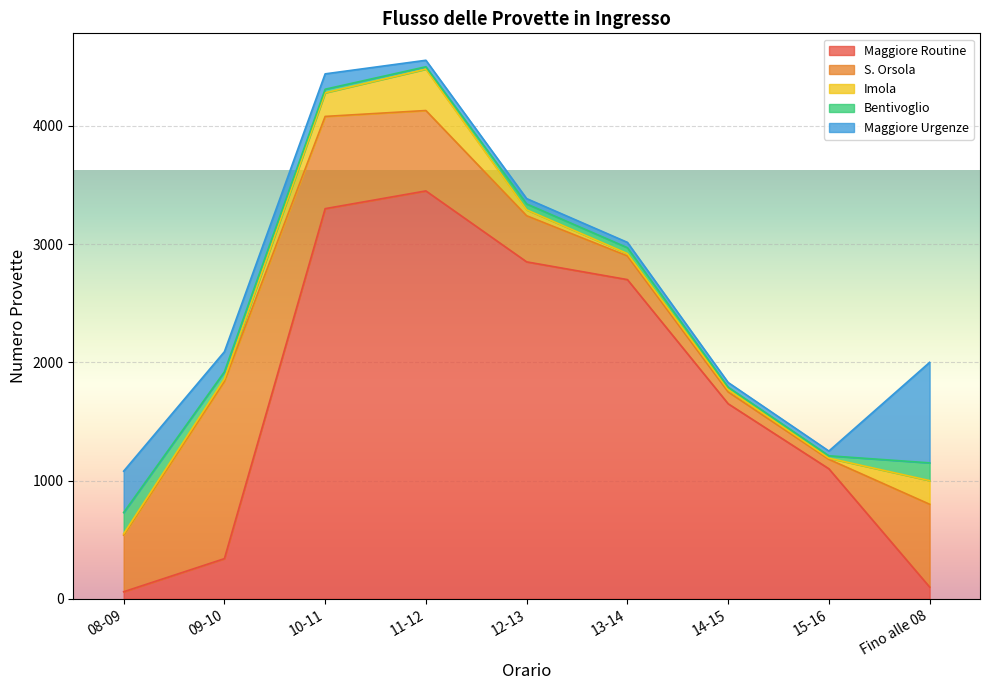

What value does the Imola series have at 15-16?

10